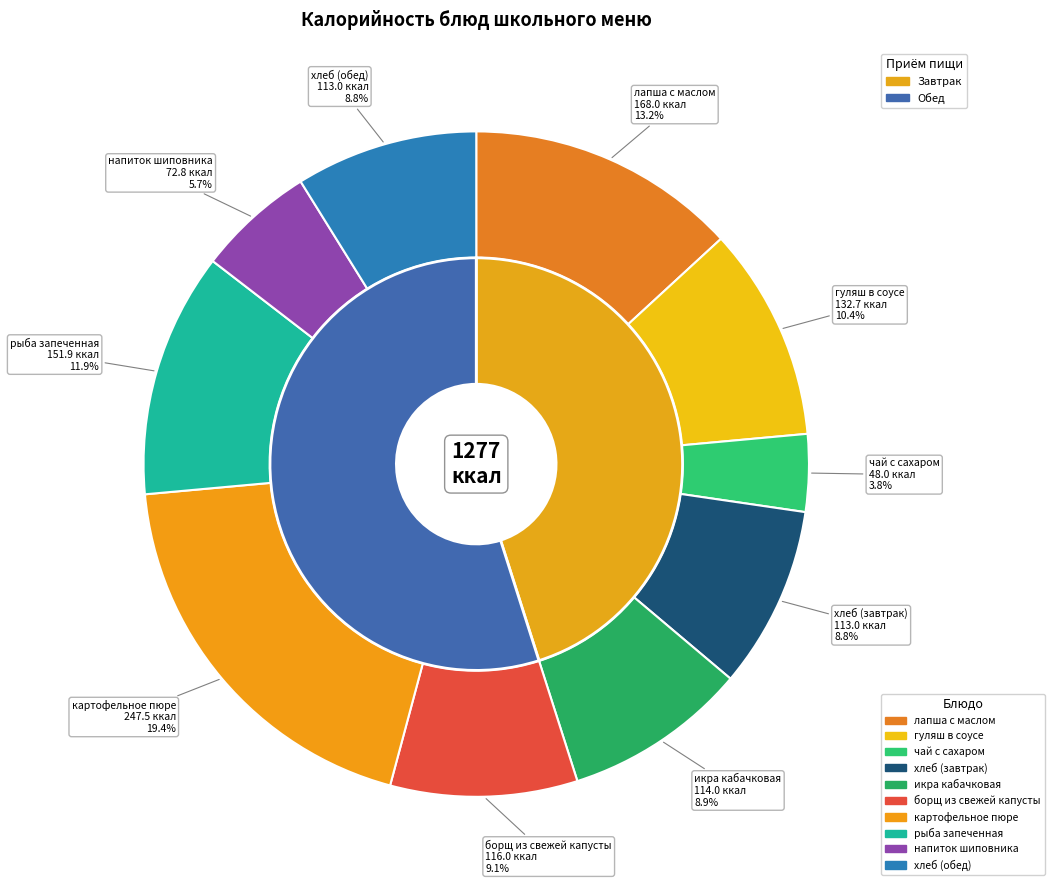

True or false: хлеб (завтрак) accounts for 1% of the total.

False